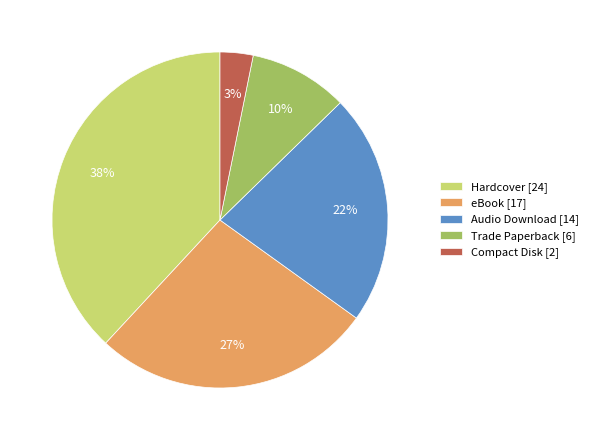

Combined, do Compact Disk [2] and Hardcover [24] account for over 50%?

No